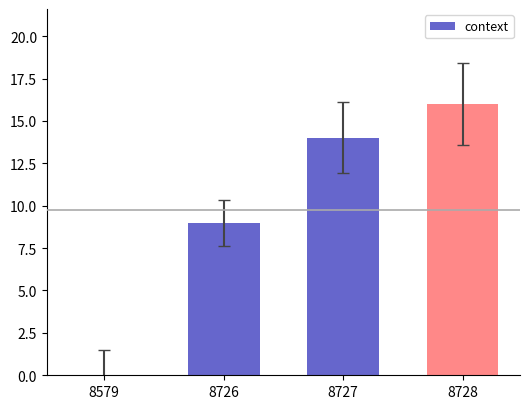

Reading left to right, list all the values displayed in this chart.

2005-04-24=0	2005-04-24=9	2005-04-24=14	2005-04-24=16